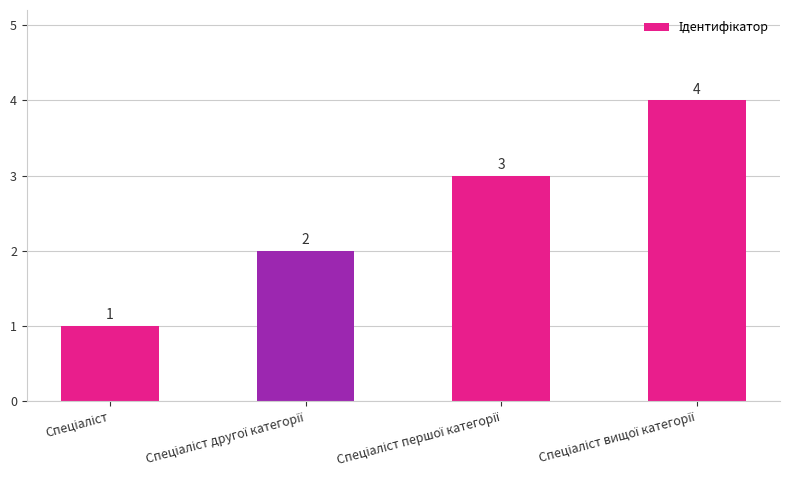

What is the sum of all values?

10